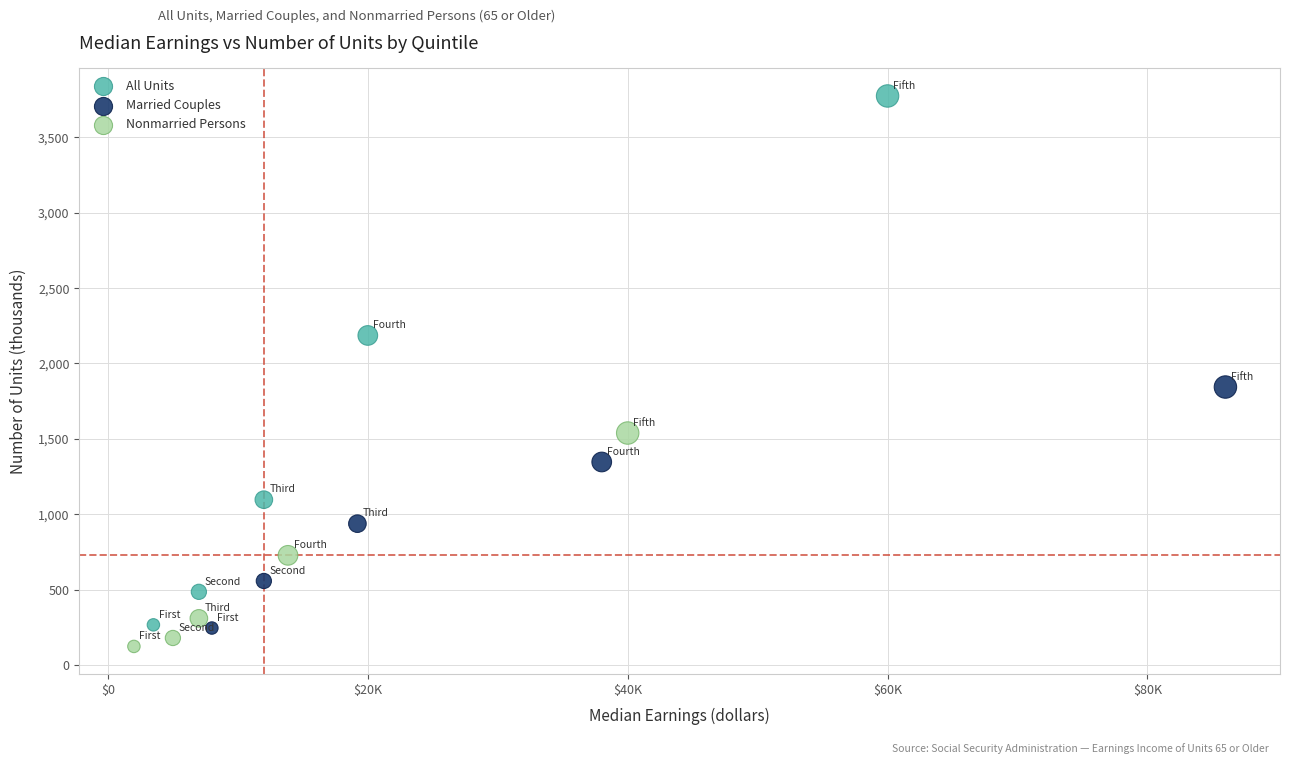

Which series has the largest Y range (max minus min)?

All Units